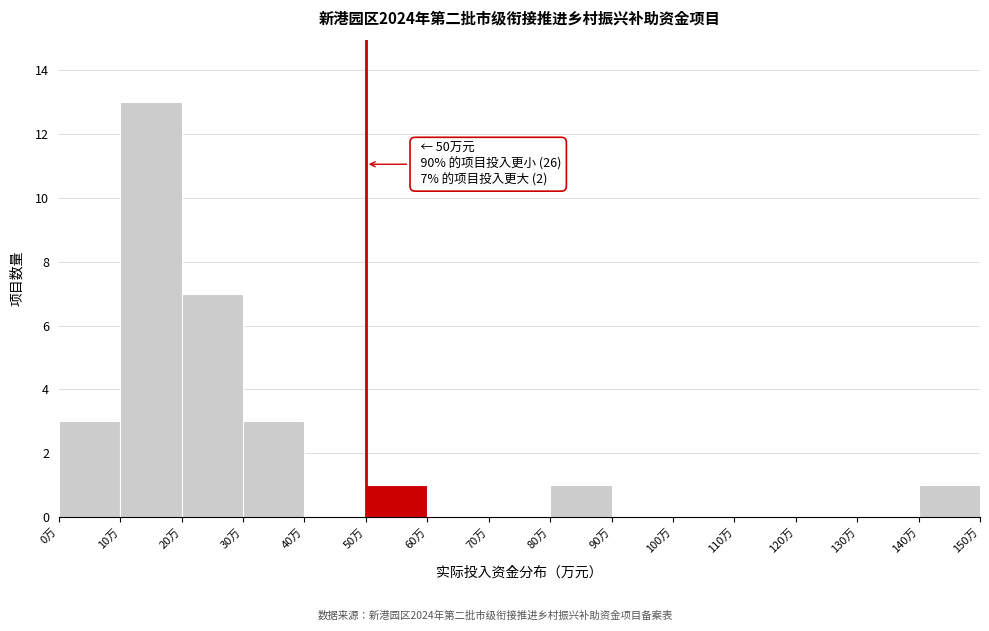

Over which range of the x-axis is the bar tallest?

10 to 20